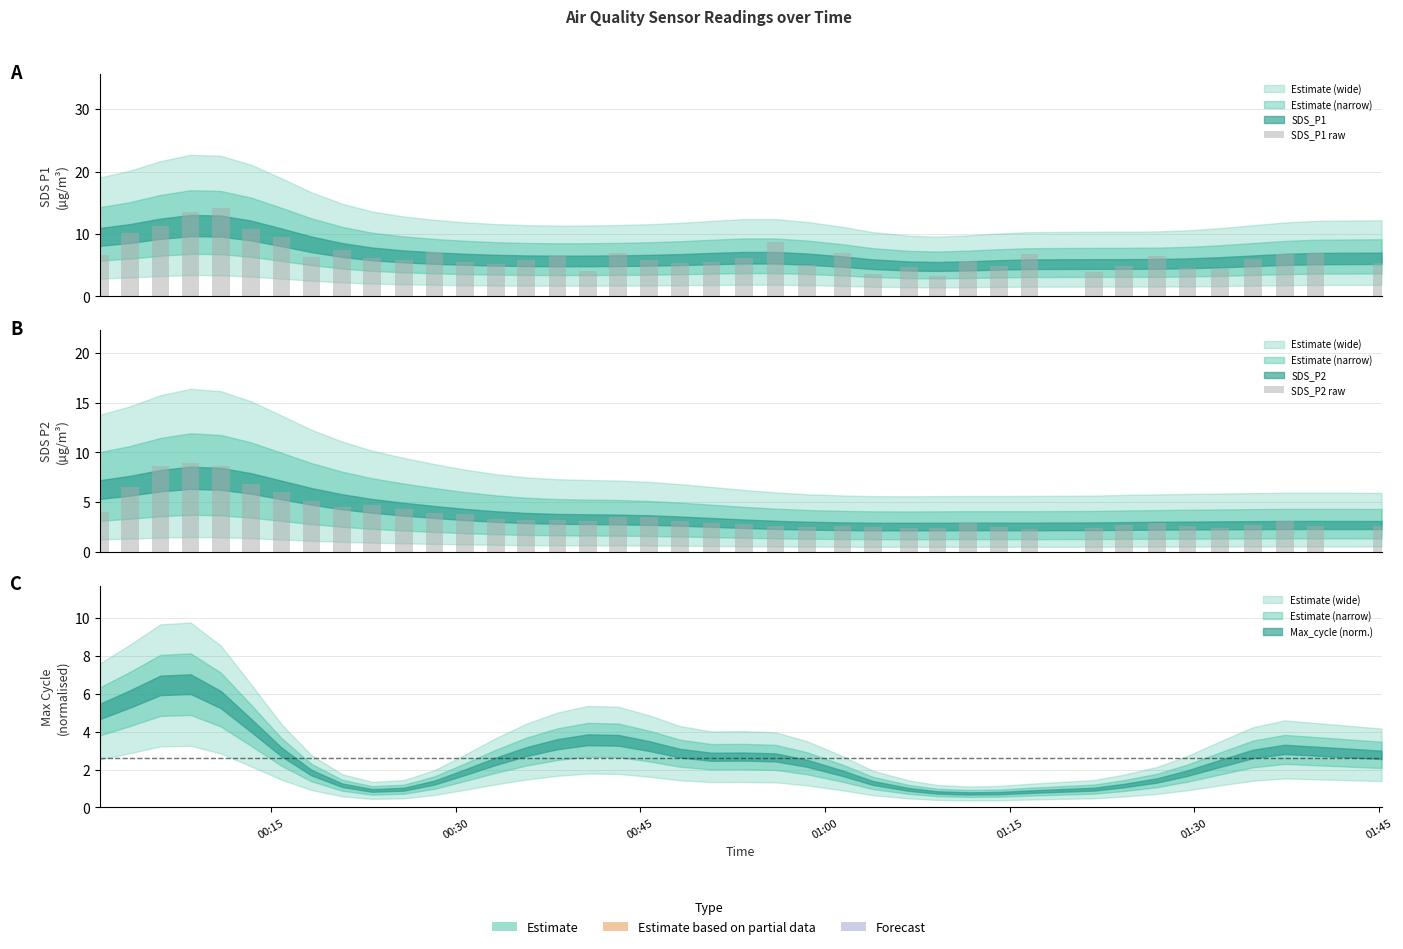

Which series has the largest range (max minus min)?

SDS_P1 raw